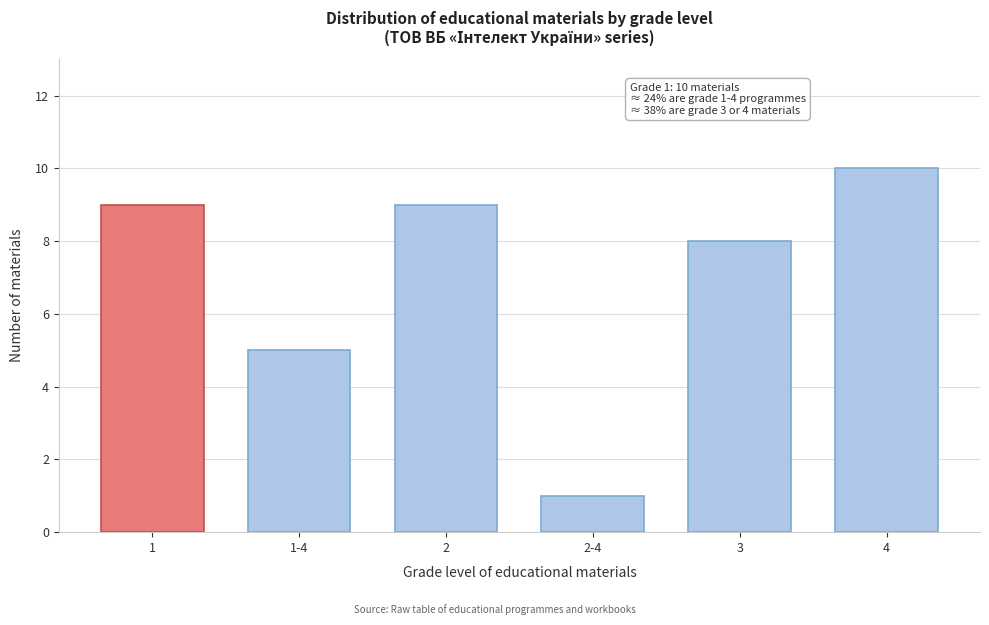

Reading left to right, extract all data points from this chart.

1=9	1-4=5	2=9	2-4=1	3=8	4=10